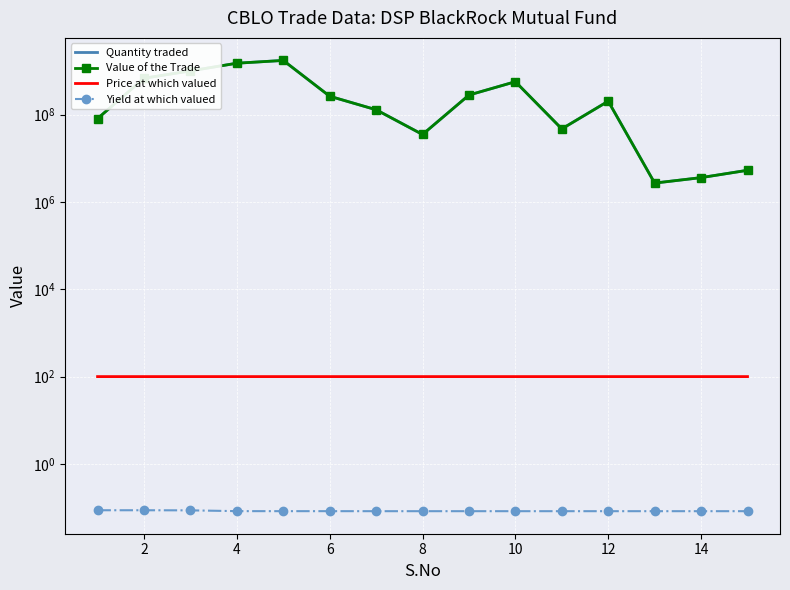

True or false: Price at which valued and Yield at which valued cross at least once.

False